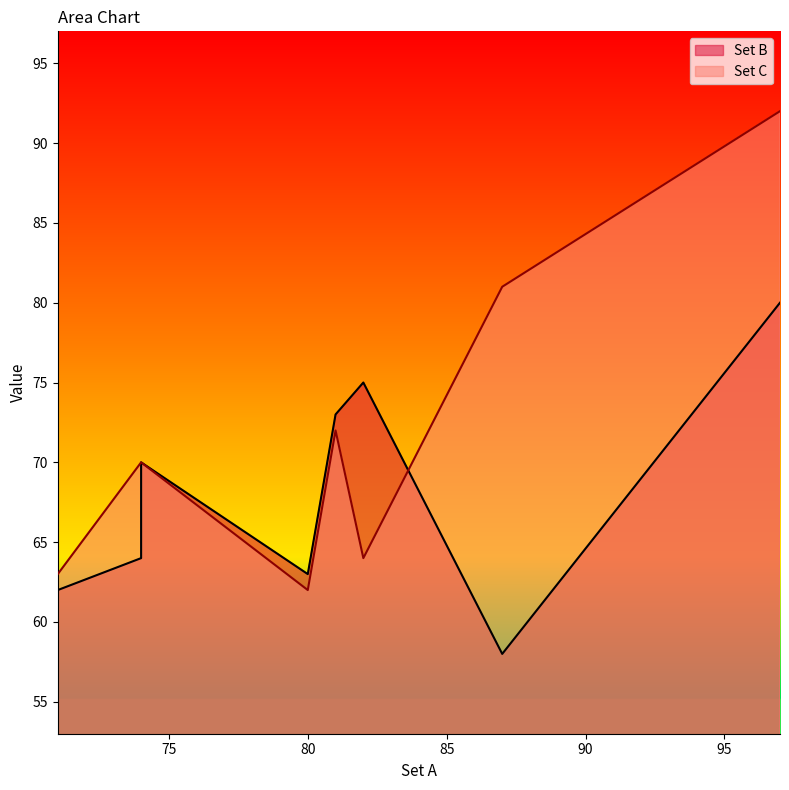

Reading left to right, what are all the values shown in this chart?

Set B: 87=58	80=63	74=64	82=75	74=70	81=73	97=80	71=62
Set C: 87=81	80=62	74=70	82=64	74=70	81=72	97=92	71=63